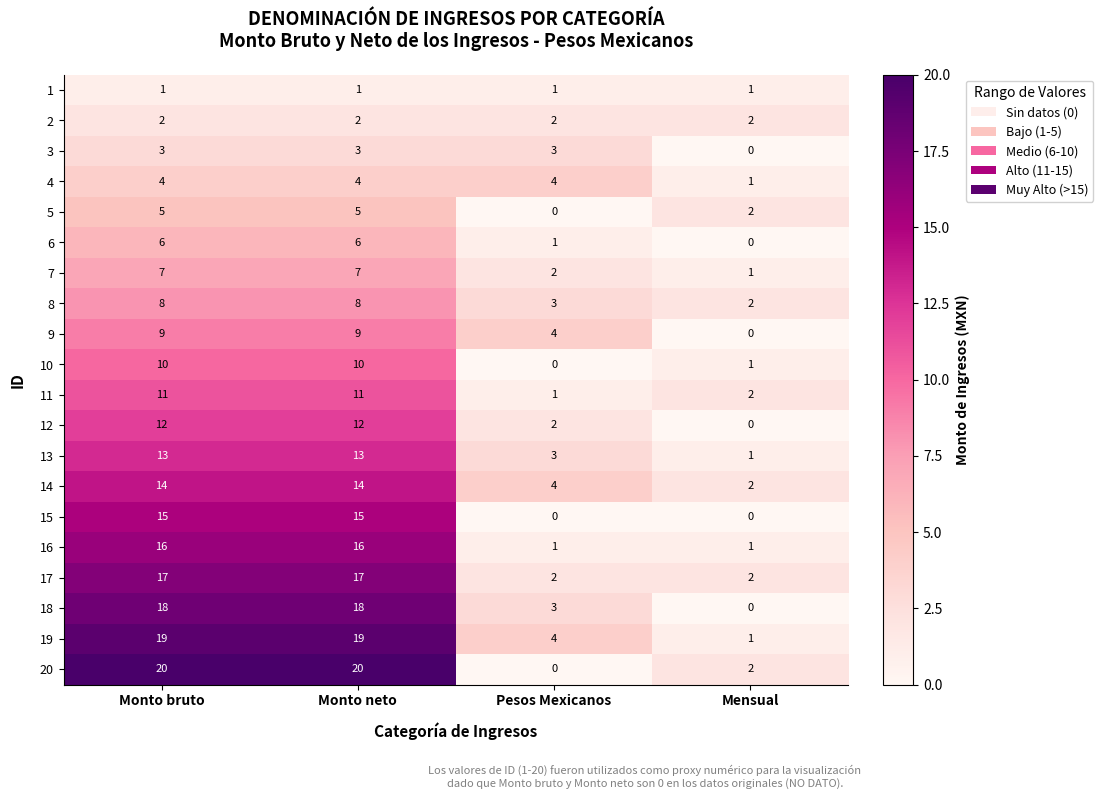

Rank the series at Monto bruto from highest to lowest value.

20, 19, 18, 17, 16, 15, 14, 13, 12, 11, 10, 9, 8, 7, 6, 5, 4, 3, 2, 1